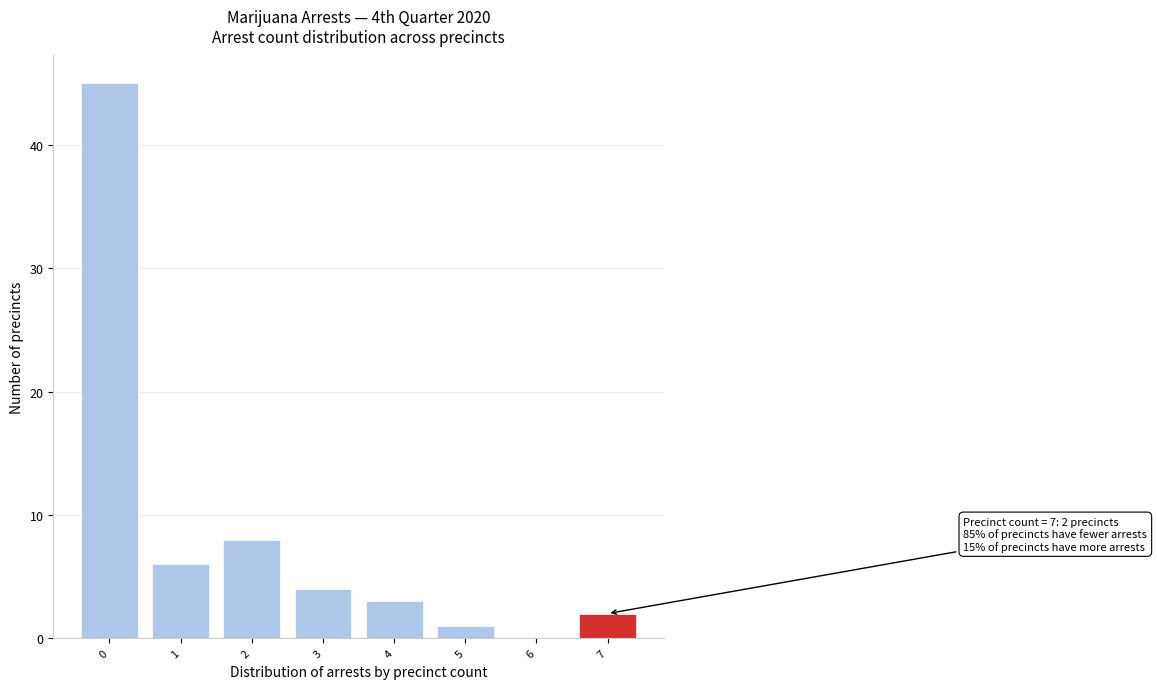

Reading right to left, what are all the values shown in this chart?

7=2	6=0	5=1	4=3	3=4	2=8	1=6	0=45